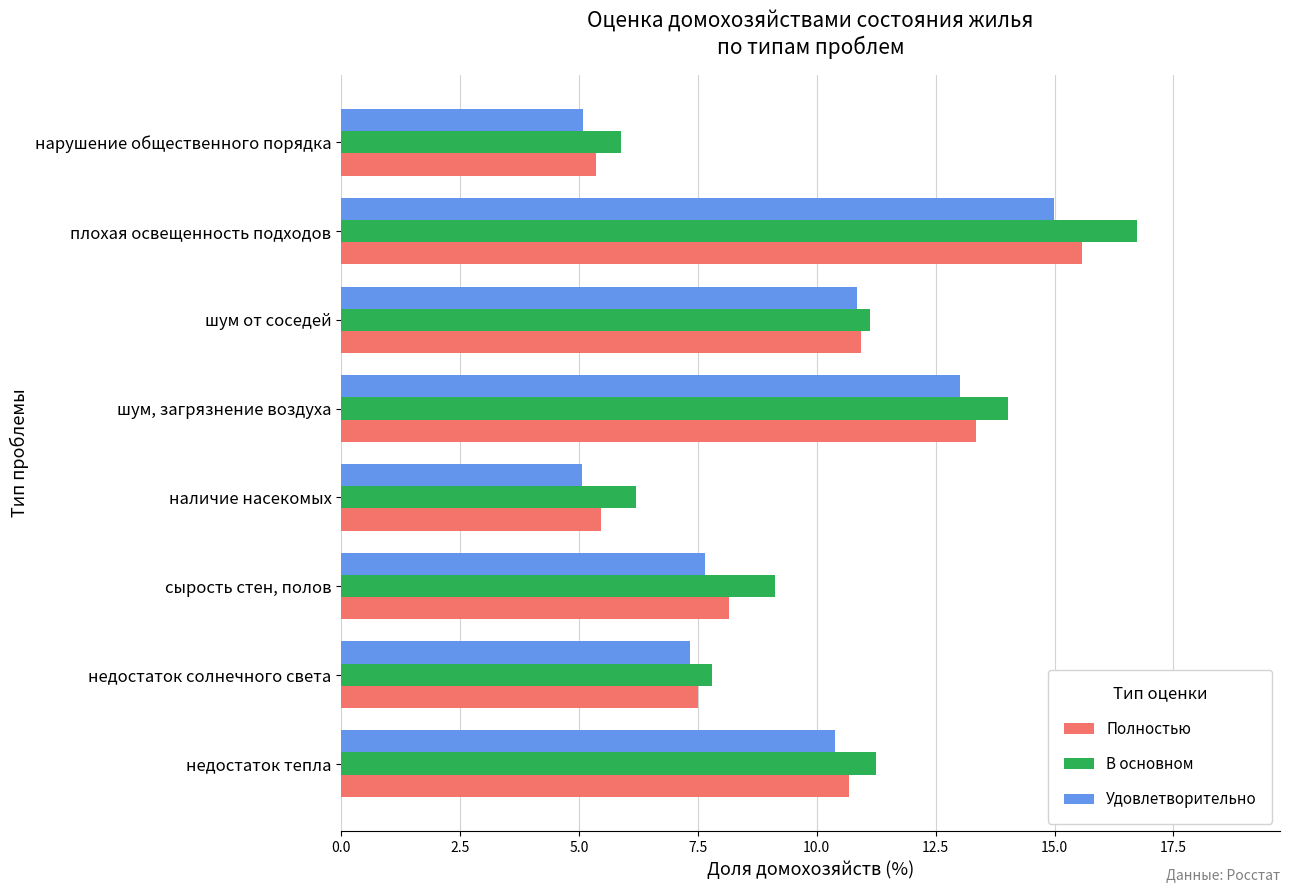

Which category has the highest value in the Полностью series?

плохая освещенность подходов